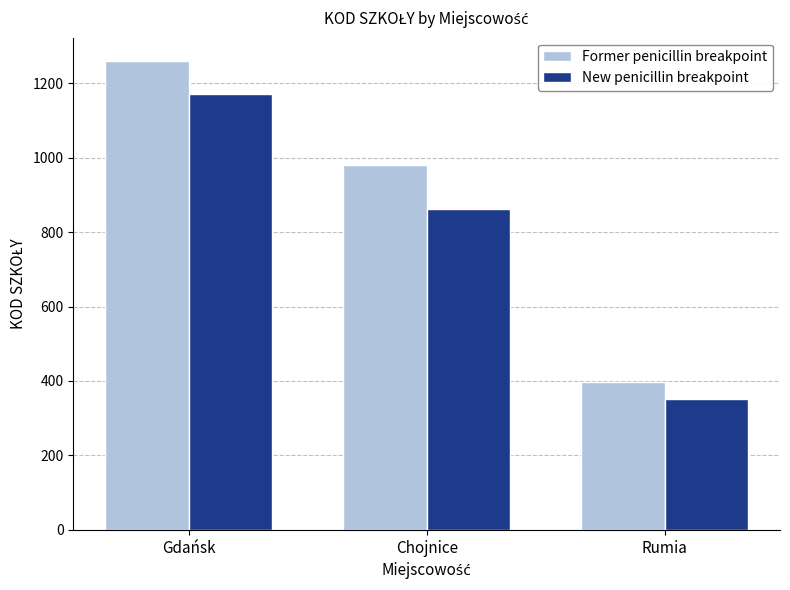

What is the smallest value displayed?

351